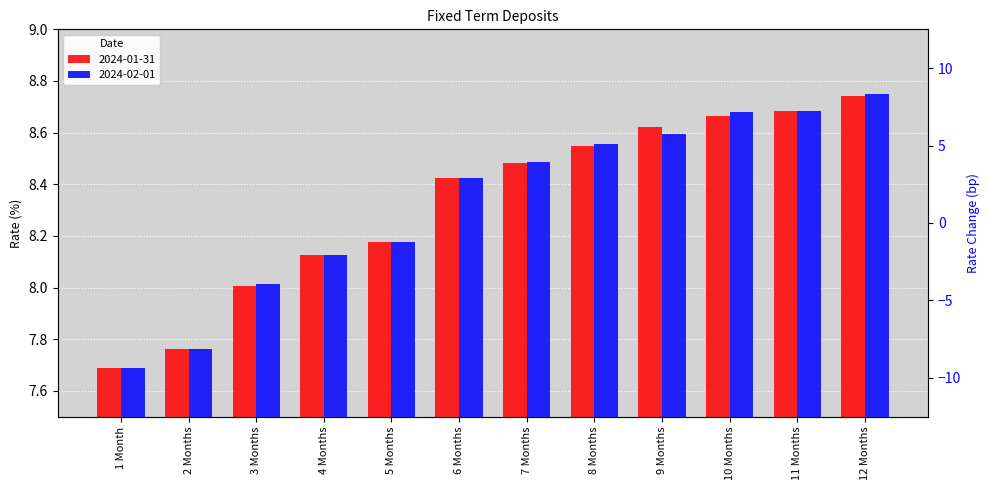

Reading left to right, what are all the values shown in this chart?

2024-01-31: 1 Month=7.7	2 Months=7.8	3 Months=8.0	4 Months=8.1	5 Months=8.2	6 Months=8.4	7 Months=8.5	8 Months=8.6	9 Months=8.6	10 Months=8.7	11 Months=8.7	12 Months=8.7
2024-02-01: 1 Month=7.7	2 Months=7.8	3 Months=8.0	4 Months=8.1	5 Months=8.2	6 Months=8.4	7 Months=8.5	8 Months=8.6	9 Months=8.6	10 Months=8.7	11 Months=8.7	12 Months=8.8